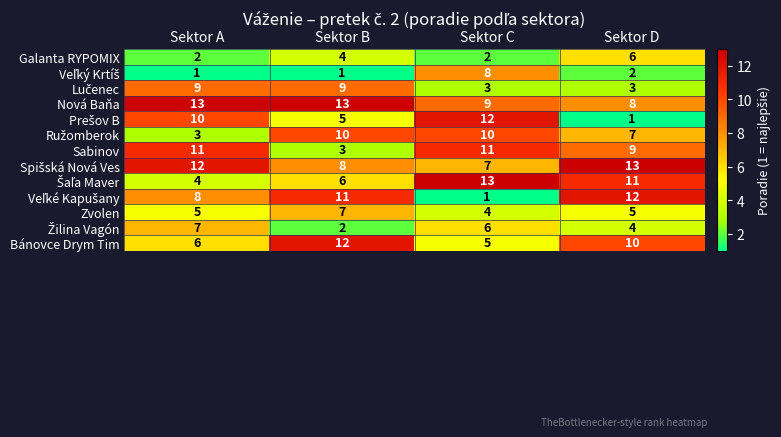

The Zvolen series shows 7 at Sektor B. True or false?

True